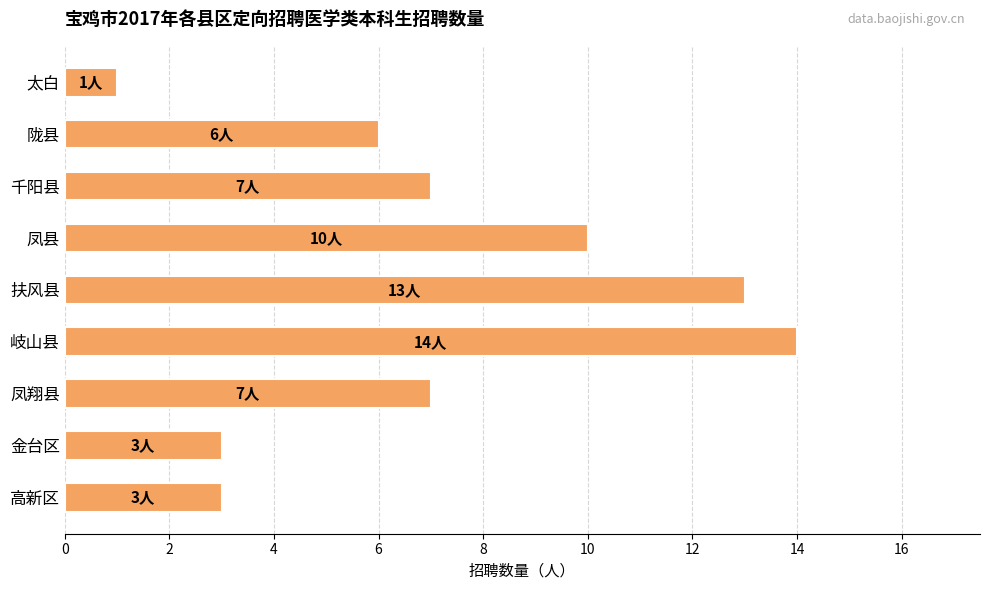

What is the ratio of the value at 扶风县 to the value at 高新区?

4.3